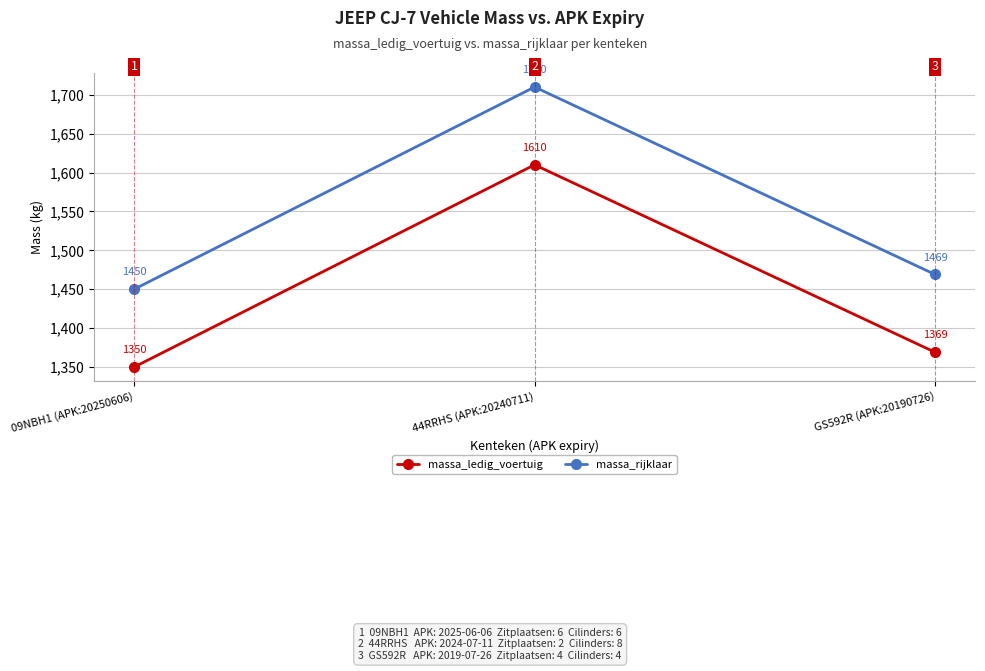

The massa_ledig_voertuig series shows 2236 at GS592R (APK:20190726). True or false?

False